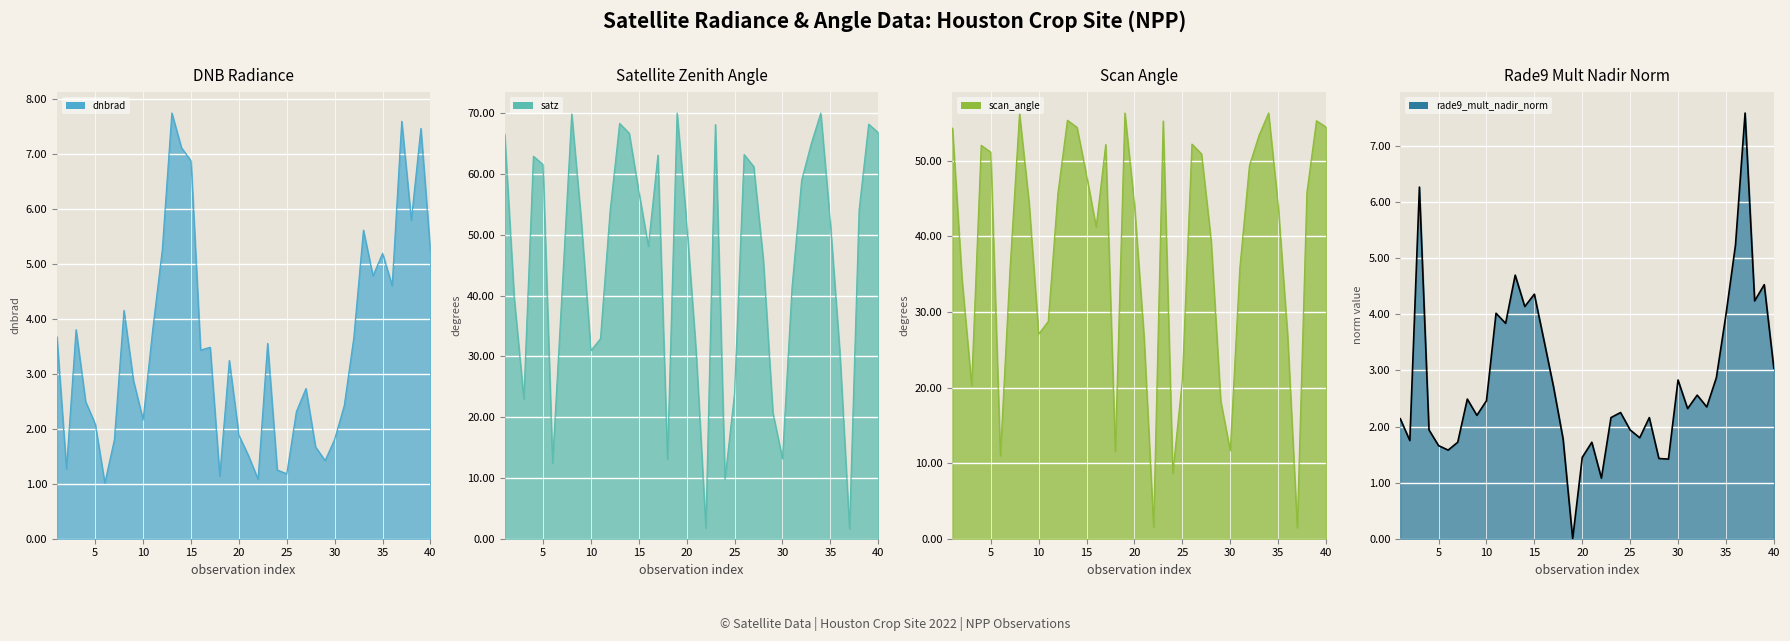

Which series changed the most between 3 and 22?

satz